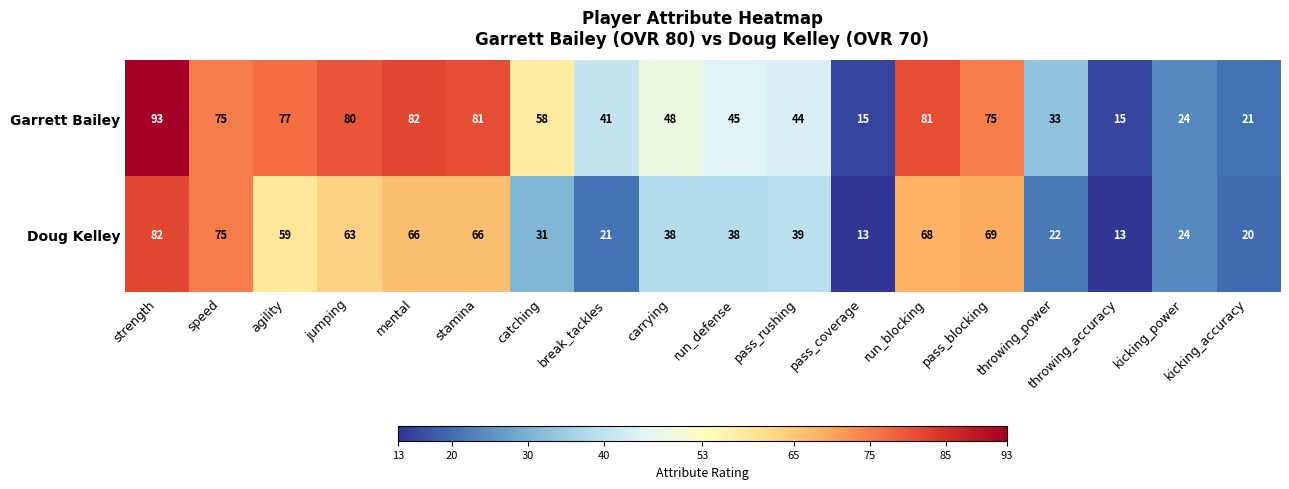

What value does the Doug Kelley series have at break_tackles, to the nearest 5?

20